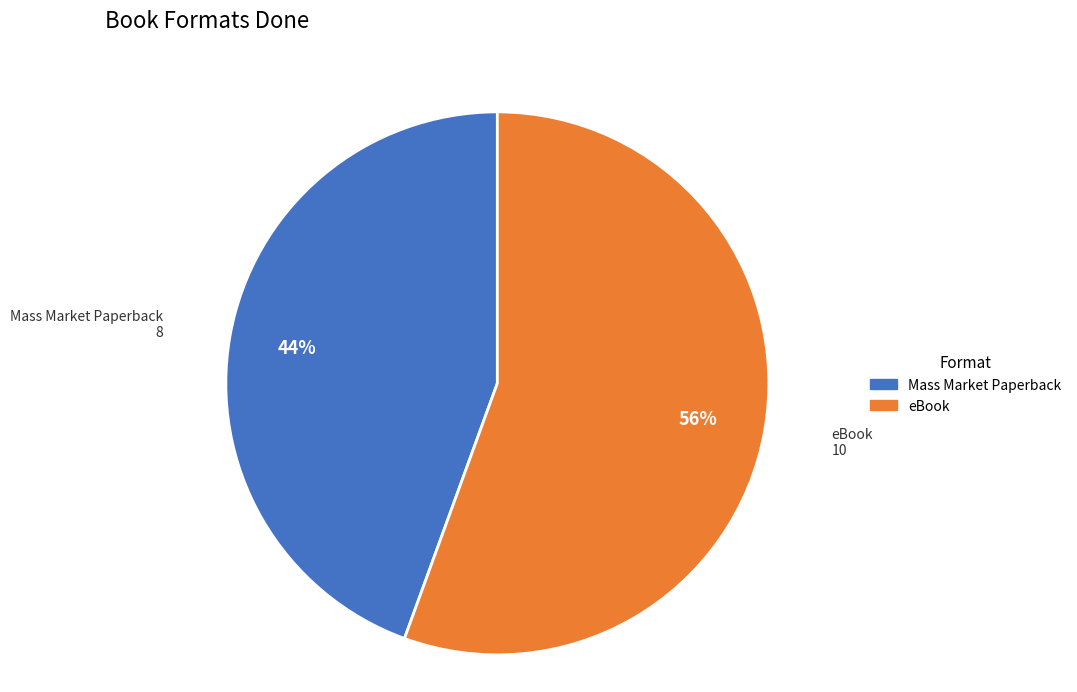

What is the ratio of the value at Mass Market Paperback to the value at eBook?

0.8